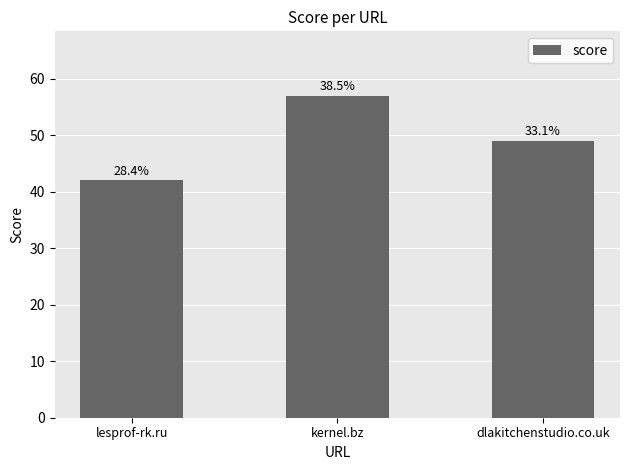

Does the chart contain any negative values?

No